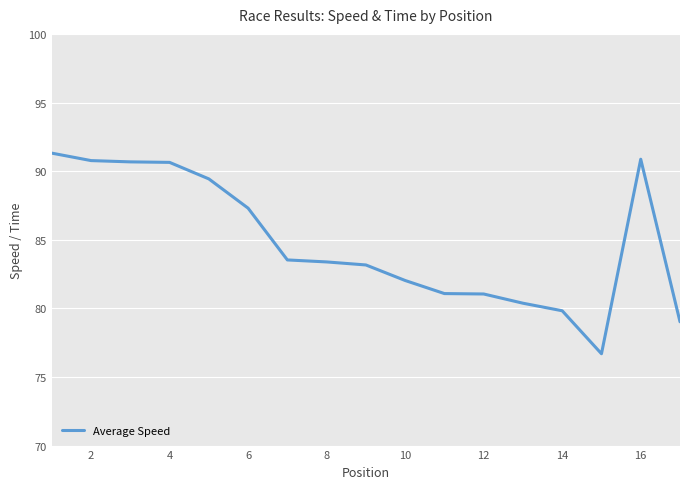

What is the greatest value displayed?

91.3